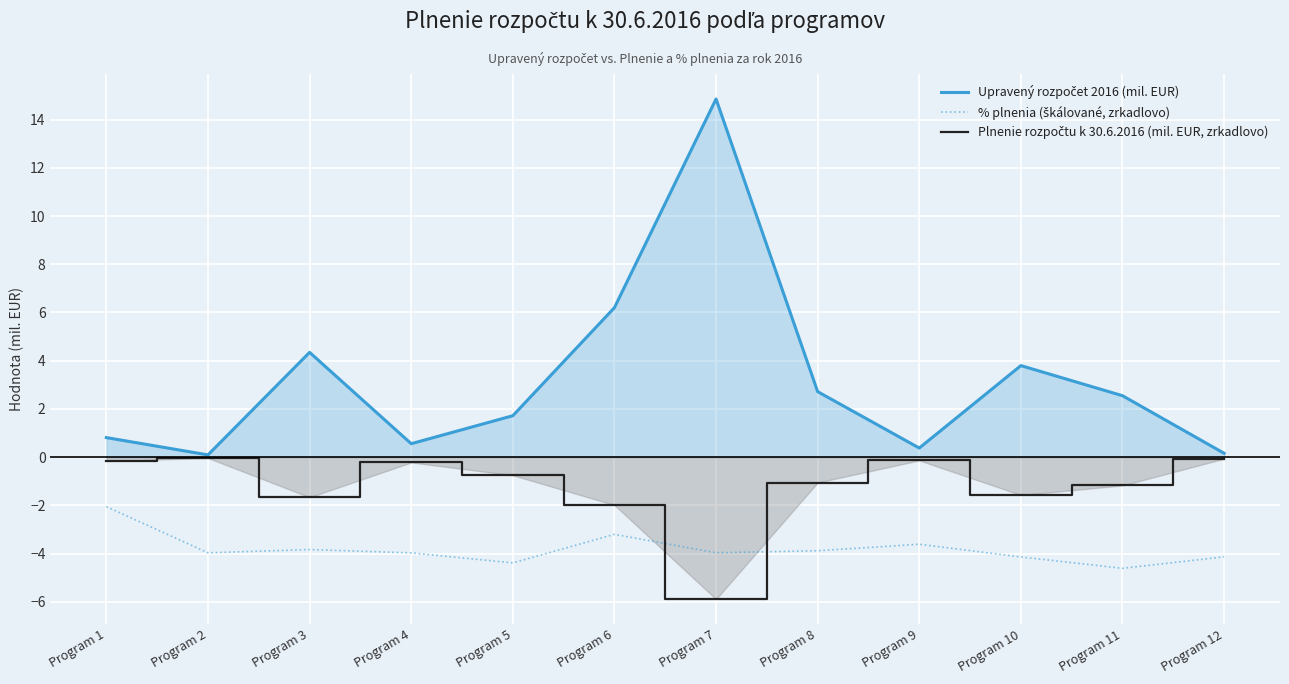

At which category does % plnenia (škálované, zrkadlovo) reach its first local peak?

Program 3